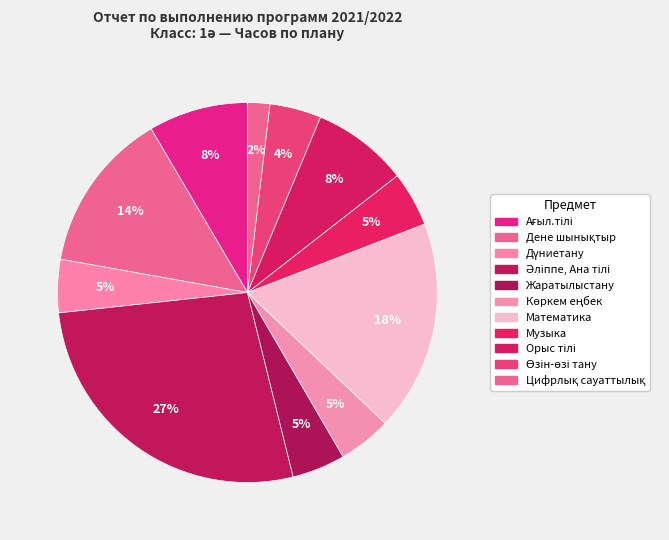

How much of the chart is everything except Көркем еңбек?

95.5%